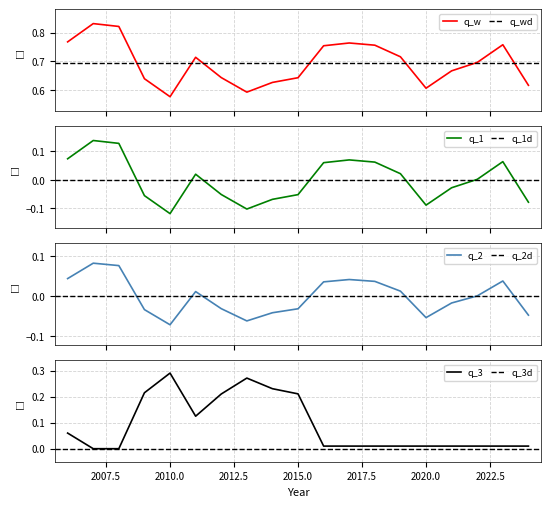

List the labels in order of value, largest first.

2007, 2008, 2006, 2017, 2023, 2018, 2016, 2019, 2011, 2022, 2021, 2012, 2015, 2009, 2014, 2024, 2020, 2013, 2010